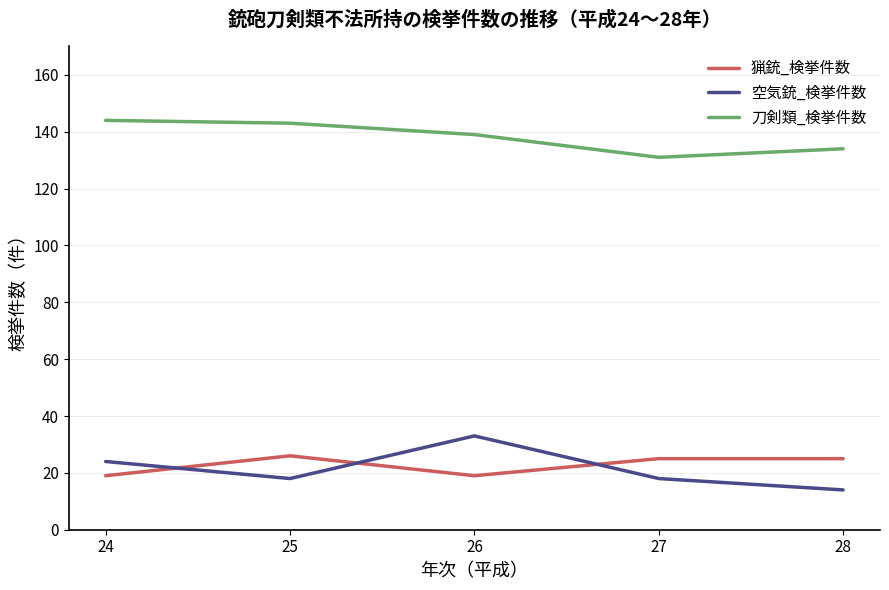

The 猟銃_検挙件数 series shows 39 at 25. True or false?

False